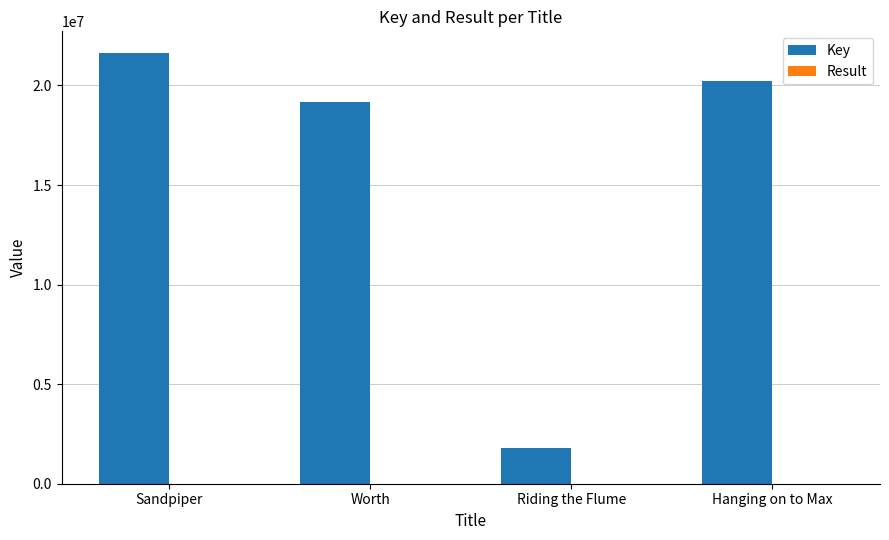

At which label does Key reach its peak?

Sandpiper